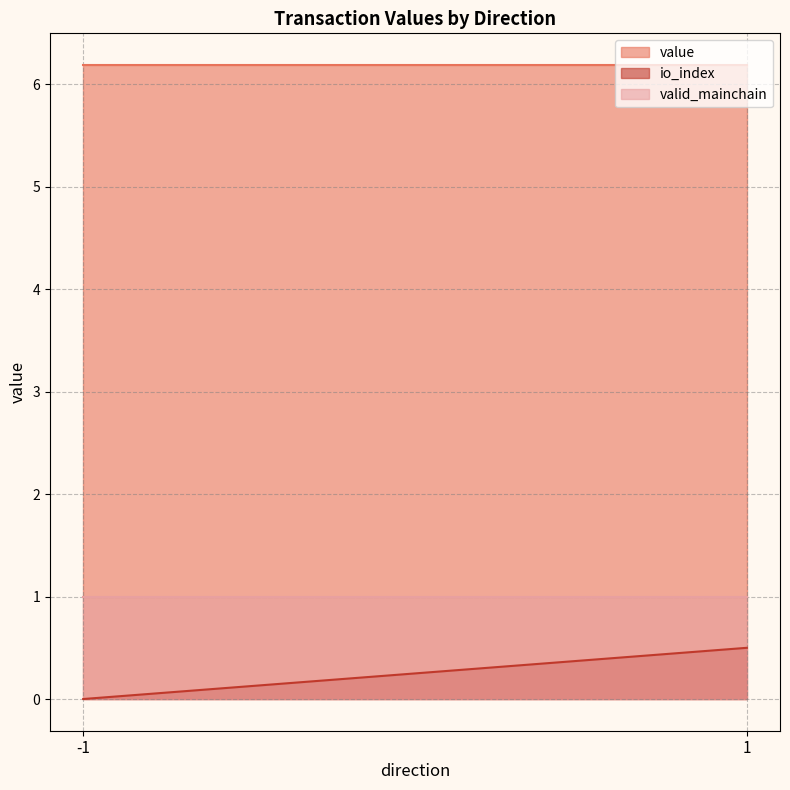

True or false: io_index and valid_mainchain intersect in this chart.

False